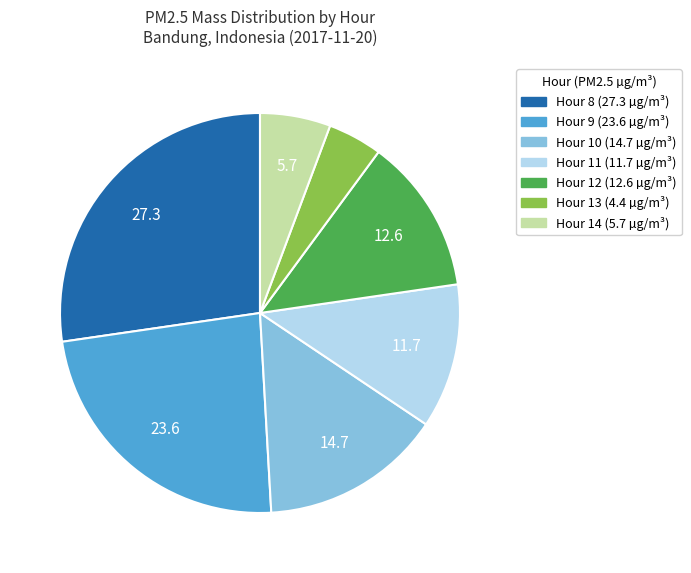

What is the smallest slice in the pie chart?

Hour 13